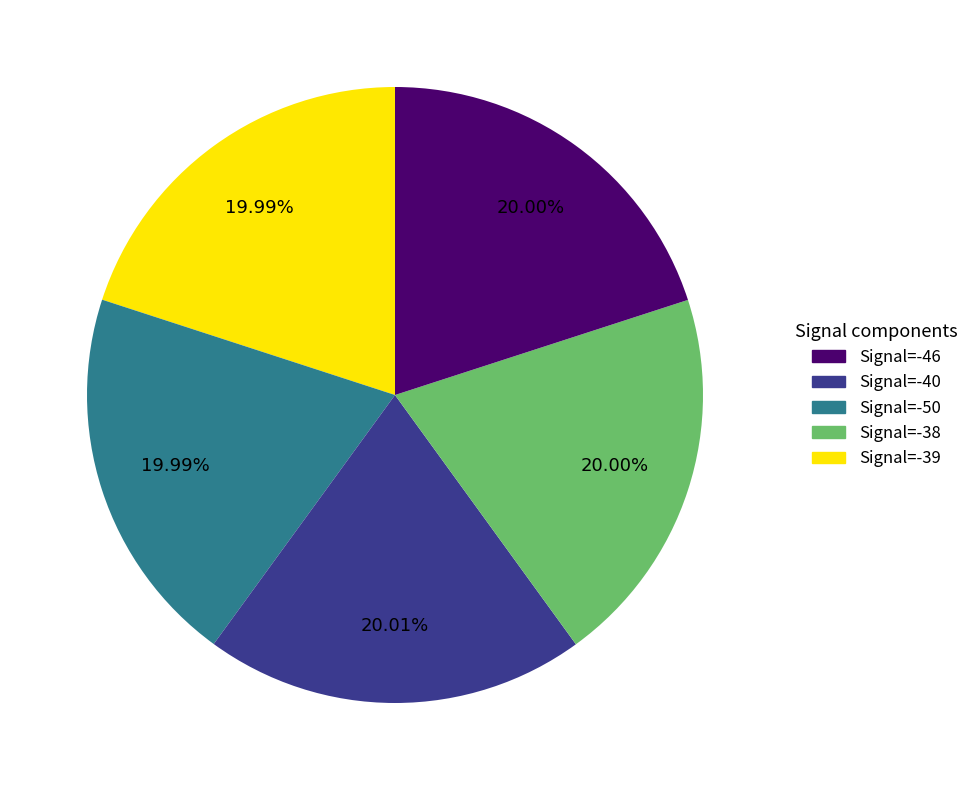

To the nearest percent, what portion does Signal=-50 represent?

20%